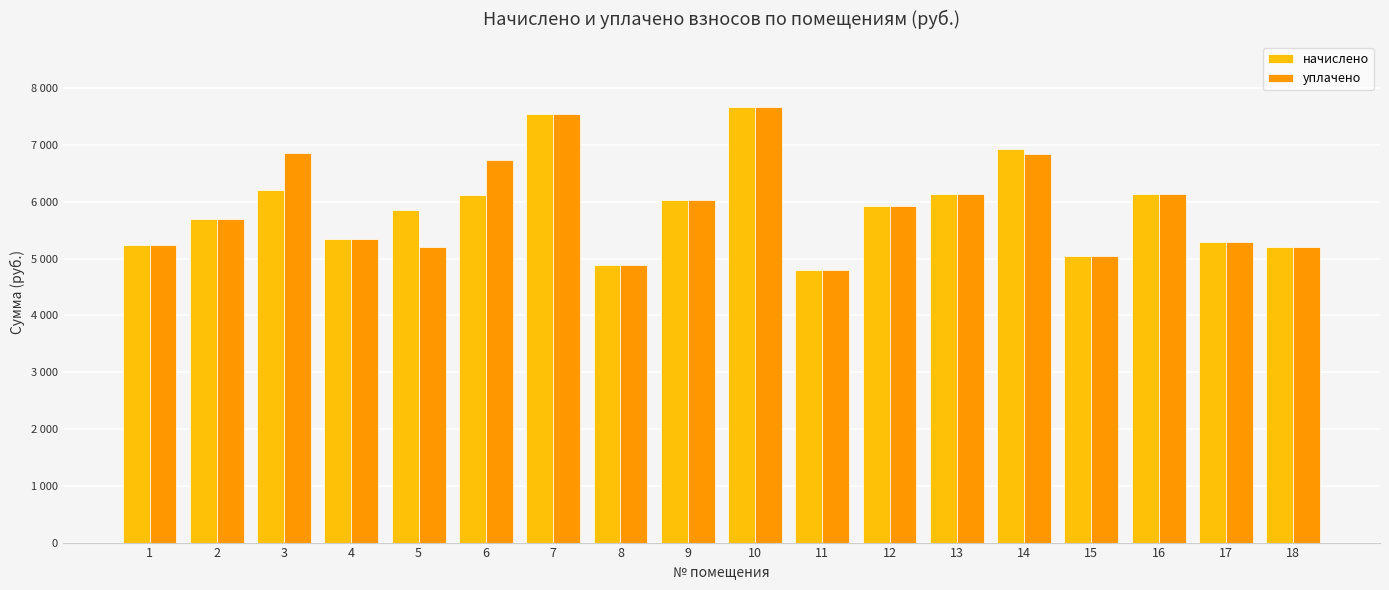

Is it true that начислено equals 3699.5 at 14?

False